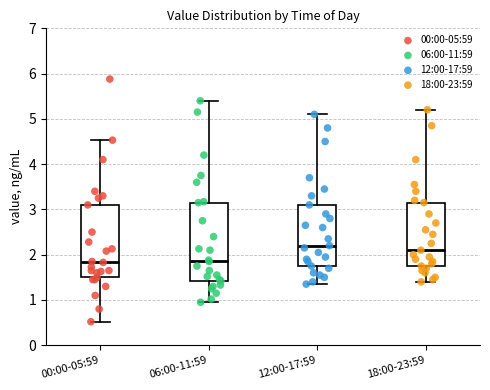

Reading left to right, read every box against the y-axis: the position of its median line, the range the box covers, and the ends of its whiskers. The values are not printed on the chart, so give them approximately, as read against the axis.

00:00-05:59: median 1.8, box 1.5 to 3.1, whiskers 0.5 to 4.5
06:00-11:59: median 1.9, box 1.4 to 3.2, whiskers 1.0 to 5.4
12:00-17:59: median 2.2, box 1.8 to 3.1, whiskers 1.4 to 5.1
18:00-23:59: median 2.1, box 1.8 to 3.2, whiskers 1.4 to 5.2